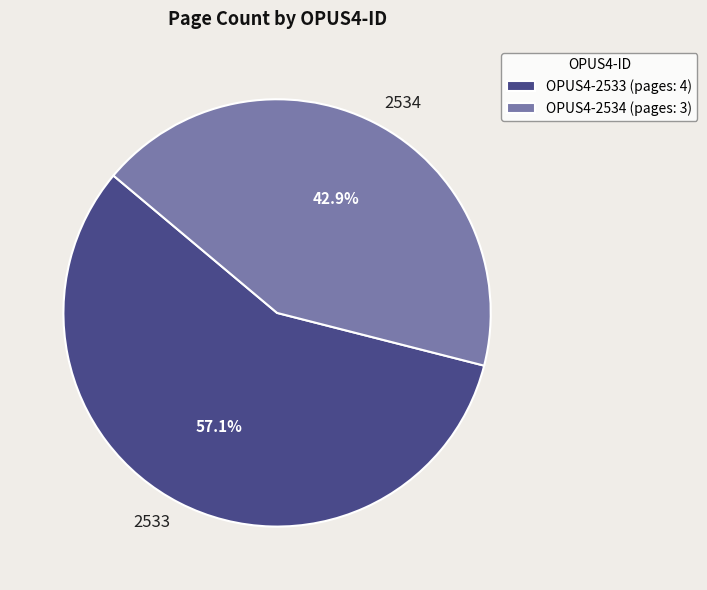

Do 2533 and 2534 together represent more than half of the pie?

Yes